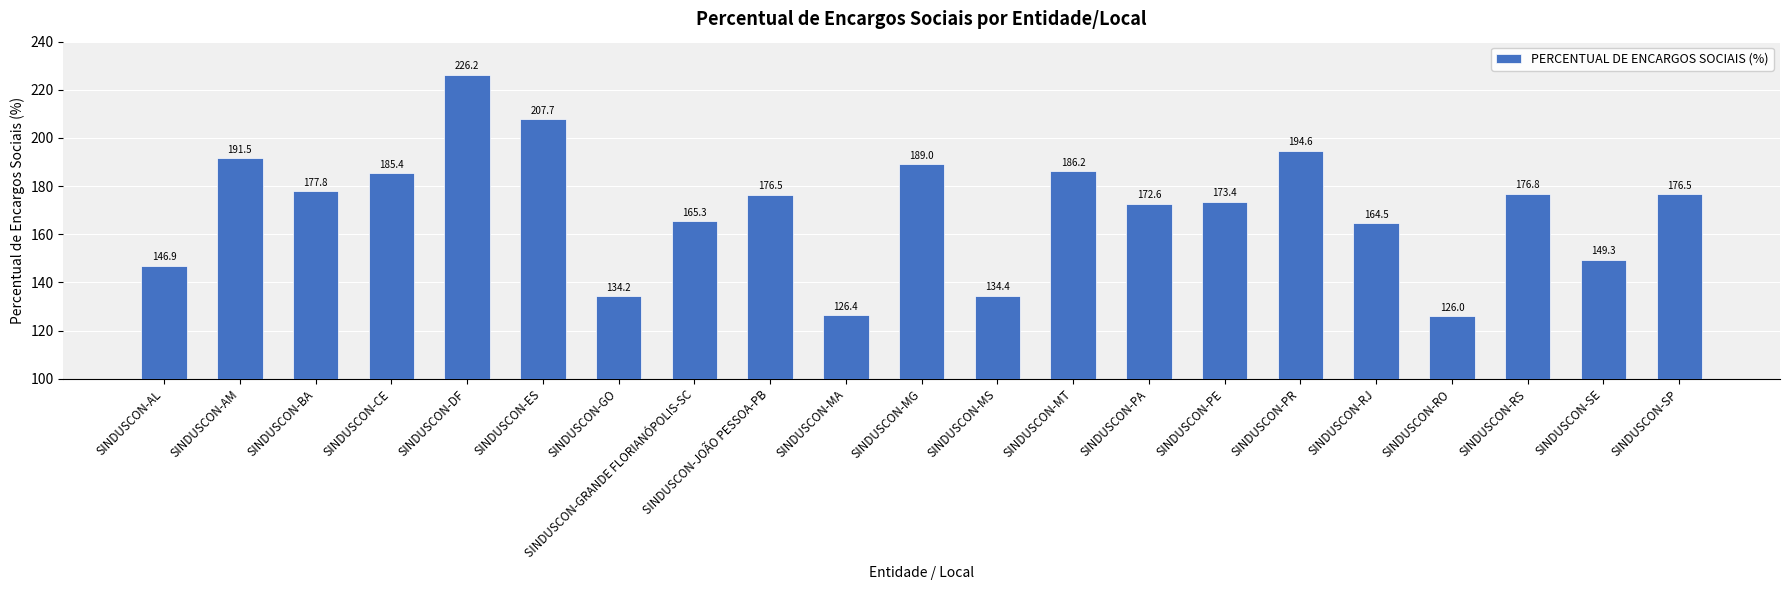

Approximately how many times larger is the value at SINDUSCON-RS compared to SINDUSCON-AL?

1.2